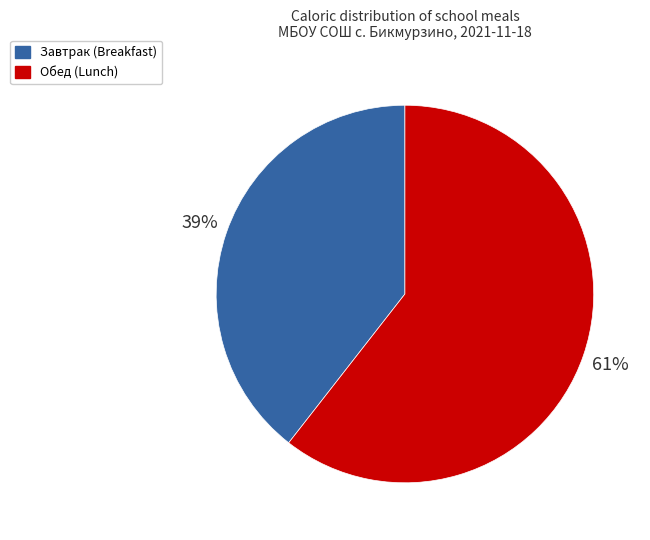

To the nearest percent, what is the average slice percentage?

50%